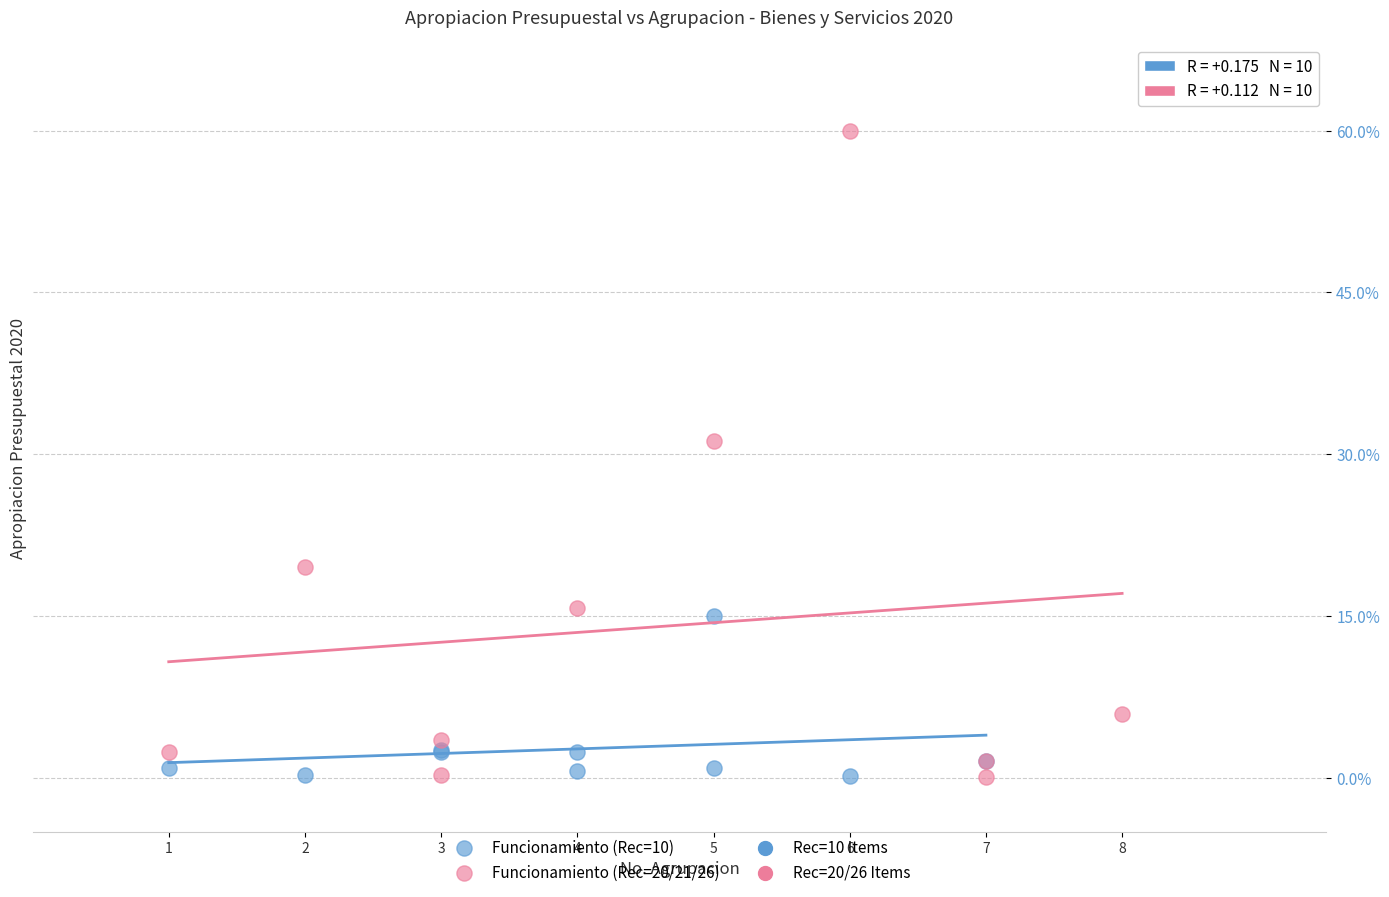

Which series has the largest Y range (max minus min)?

Funcionamiento (Rec=20/21/26)